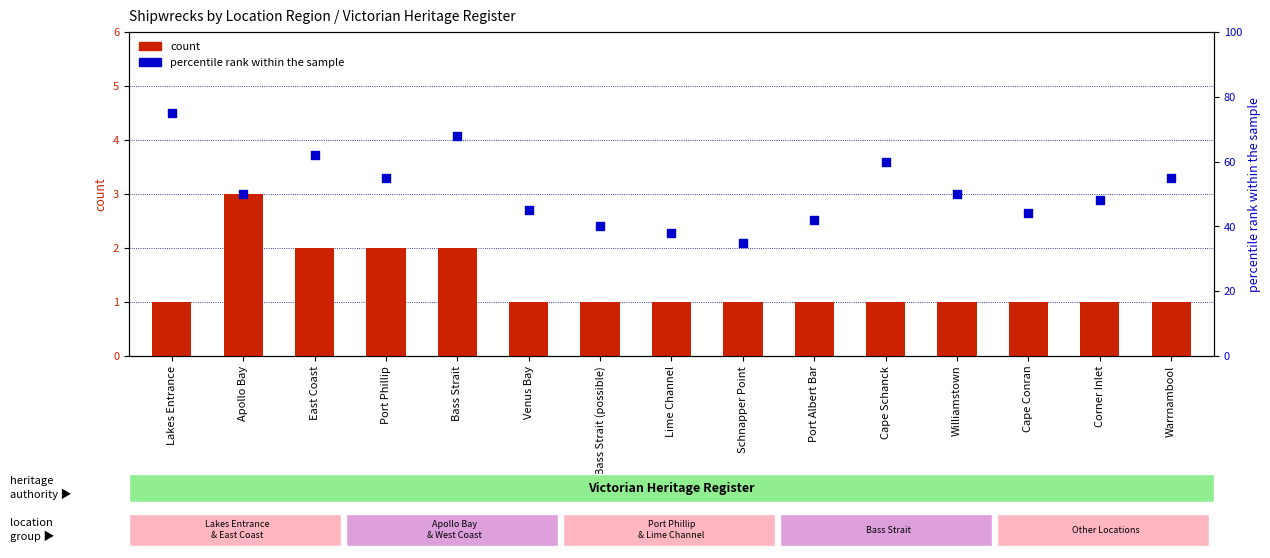

Which series has the largest Y range (max minus min)?

percentile rank within the sample